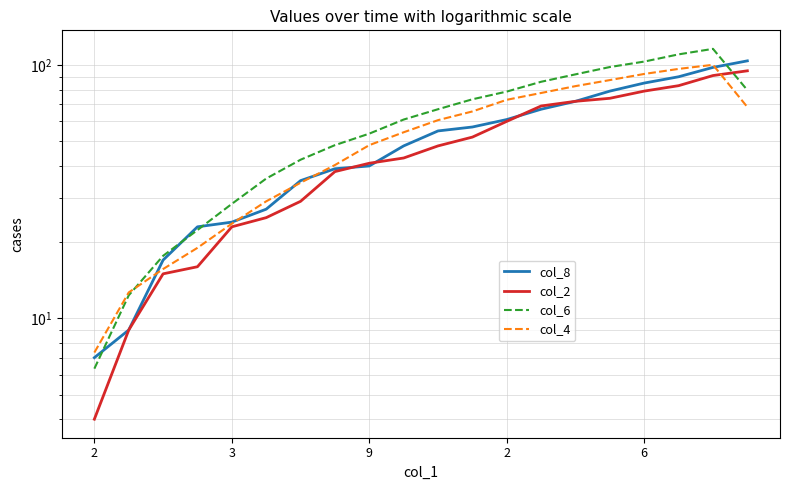

List the series in order of their overall mean, lowest first.

col_2, col_8, col_4, col_6